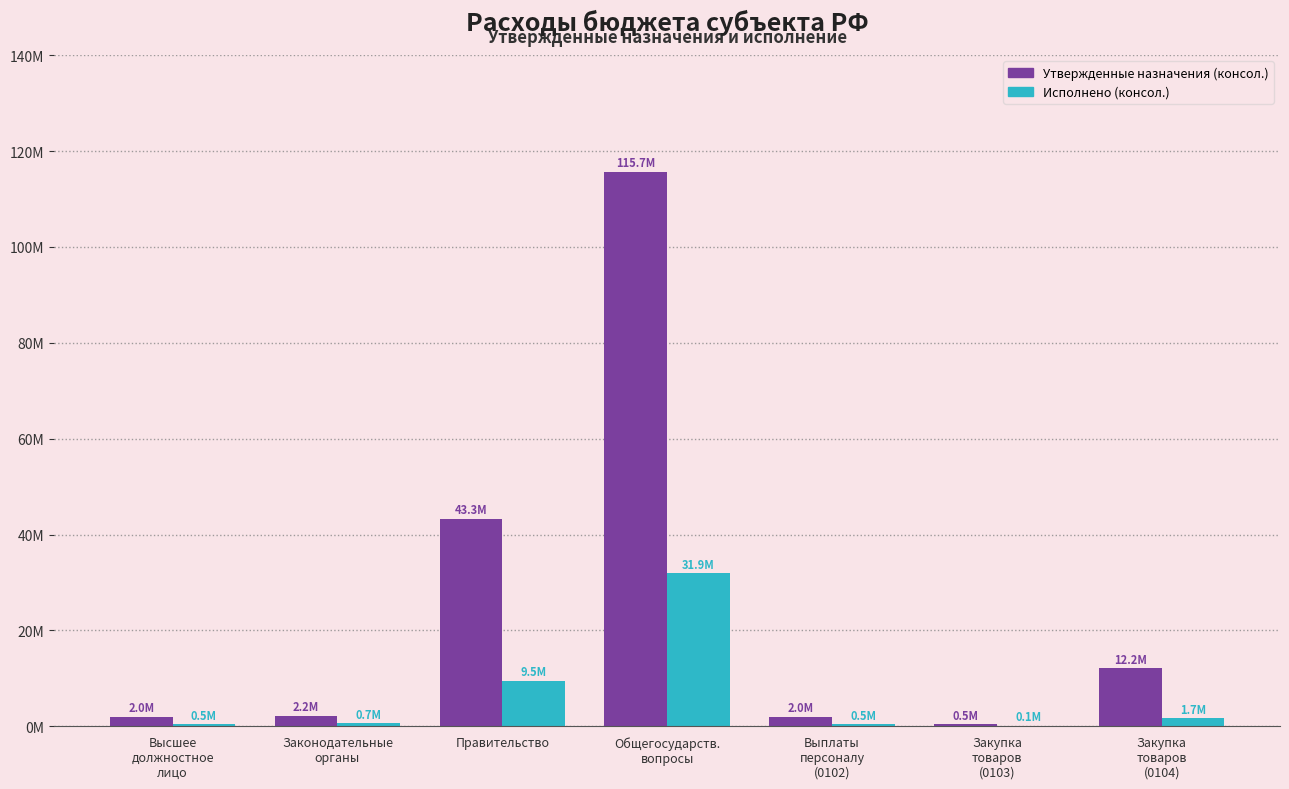

What are all the series names shown in the legend?

Утвержденные назначения (консол.), Исполнено (консол.)